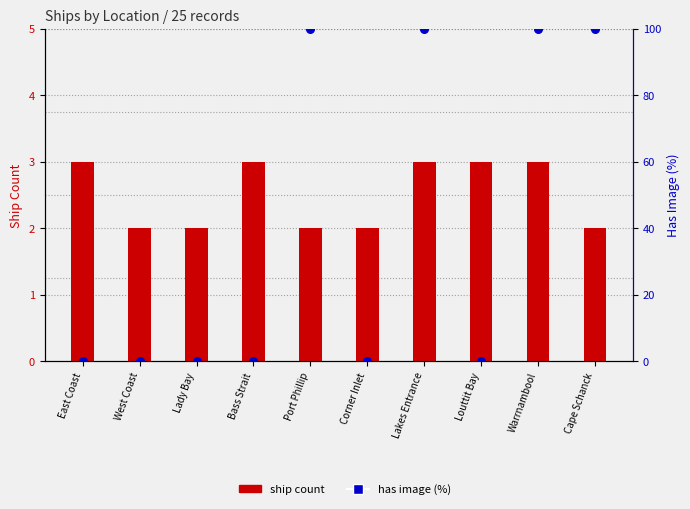

What are all the series names shown in the legend?

ship count, has image (%)